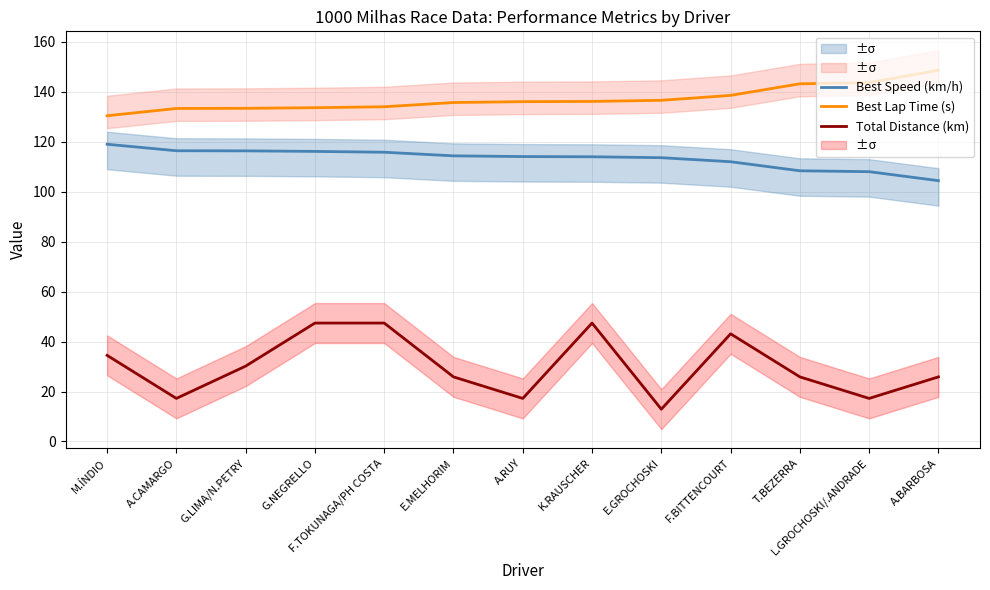

What is the lowest value of the Best Lap Time (s) series?

130.4